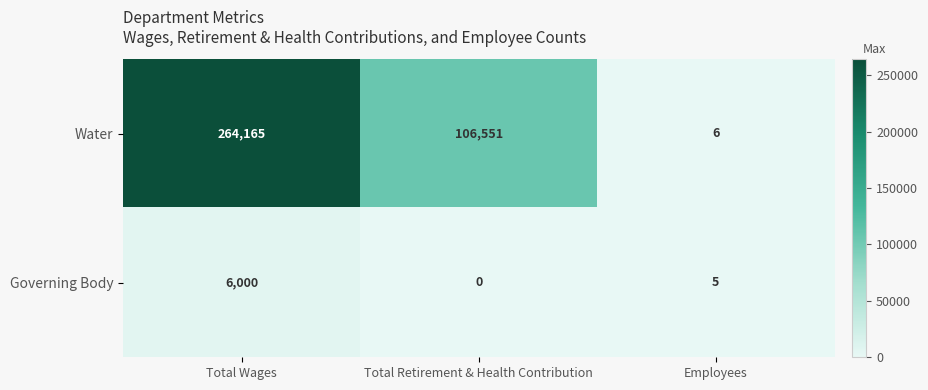

What is the sum of all Water values?

370722